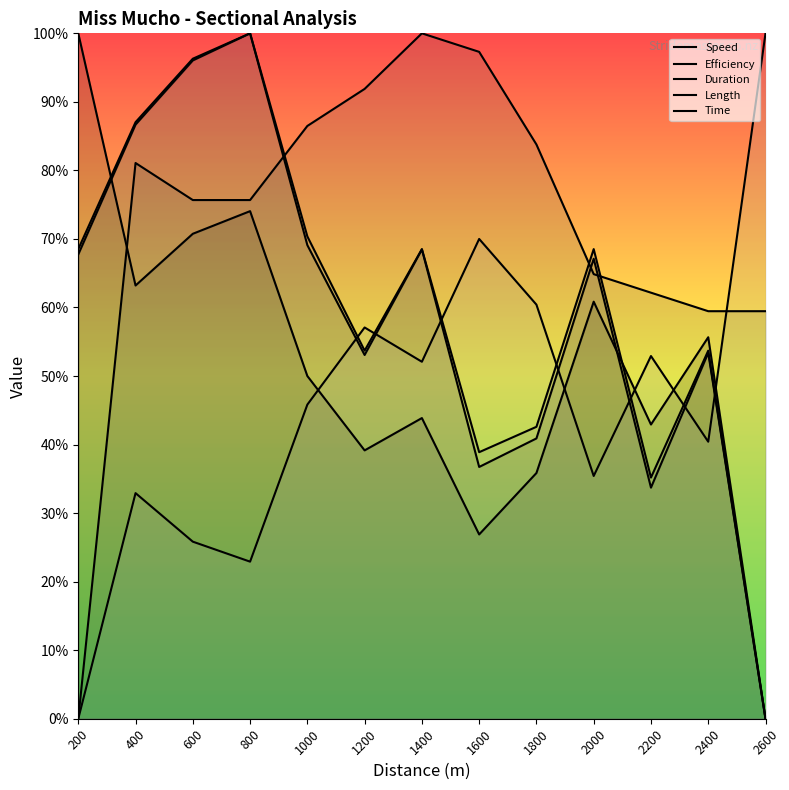

Does the chart display data point markers on the line(s)?

No